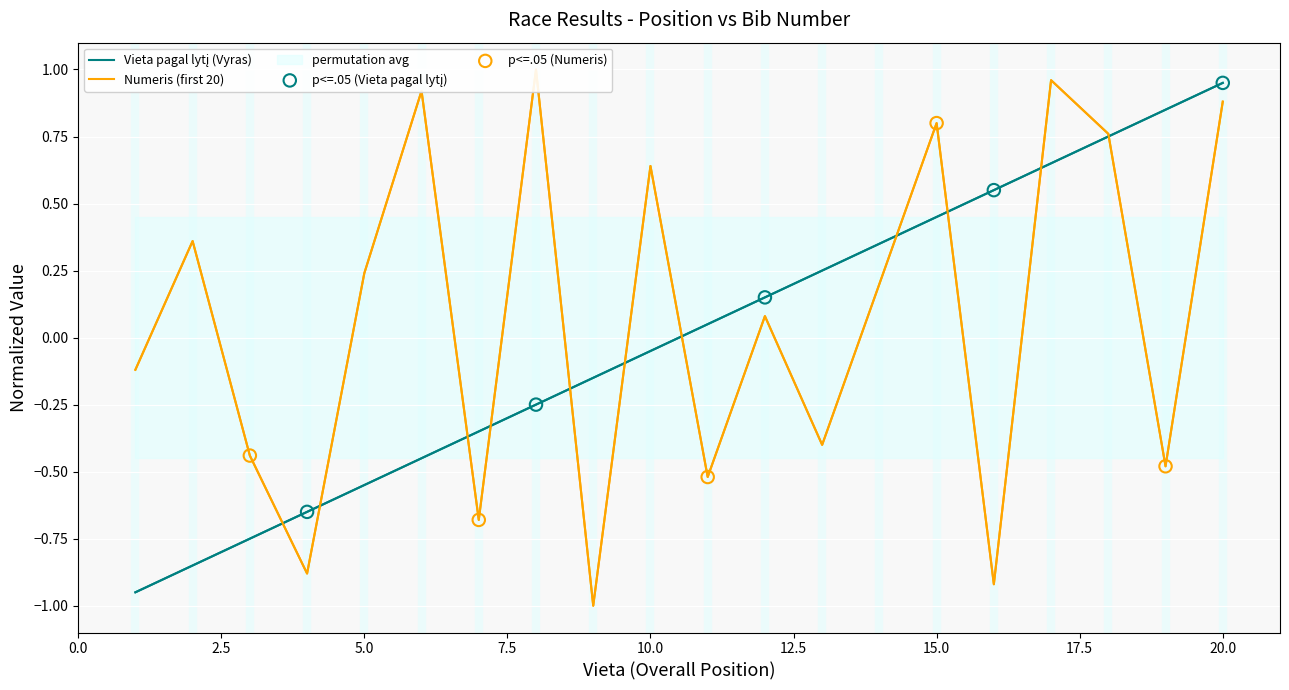

Which series has the largest total across all categories?

Numeris (first 20)